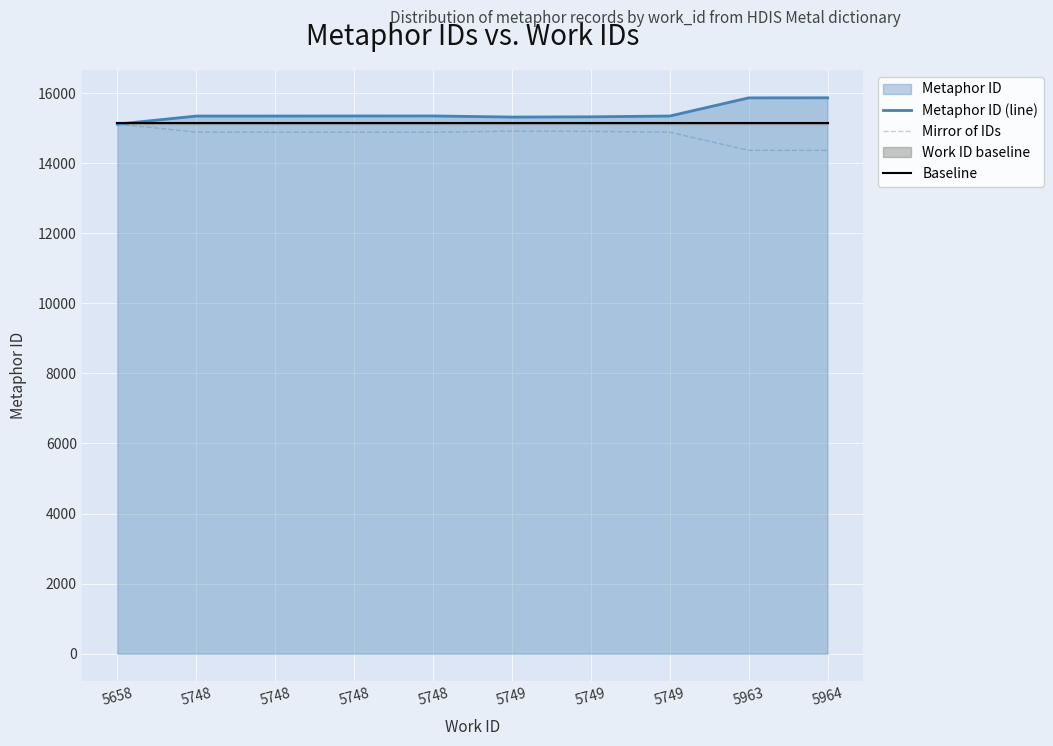

Reading left to right, what are all the values shown in this chart?

Metaphor ID (line): 5658=15114.0	5748=15343.0	5748=15344.0	5748=15346.0	5748=15347.0	5749=15315.0	5749=15322.0	5749=15345.0	5963=15863.0	5964=15865.0
Mirror of IDs: 5658=15114.0	5748=14885.0	5748=14884.0	5748=14882.0	5748=14881.0	5749=14913.0	5749=14906.0	5749=14883.0	5963=14365.0	5964=14363.0
Baseline: 5658=15151.5	5748=15151.5	5748=15151.5	5748=15151.5	5748=15151.5	5749=15151.5	5749=15151.5	5749=15151.5	5963=15151.5	5964=15151.5